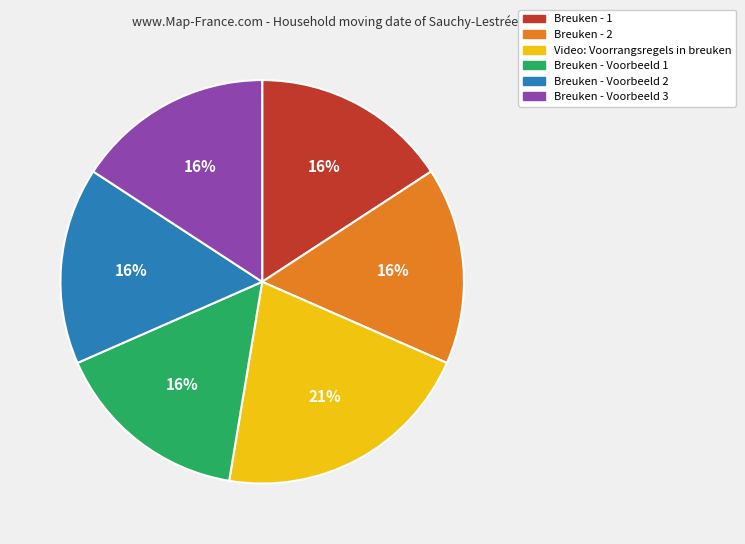

Is the sum of Video: Voorrangsregels in breuken and Breuken - Voorbeeld 1 greater than half?

No